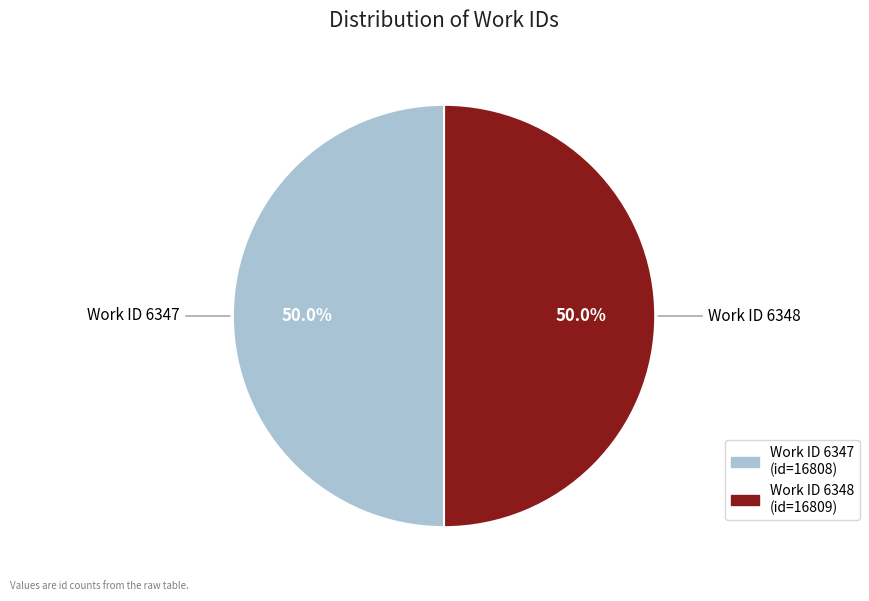

Which slice is the smallest?

6347